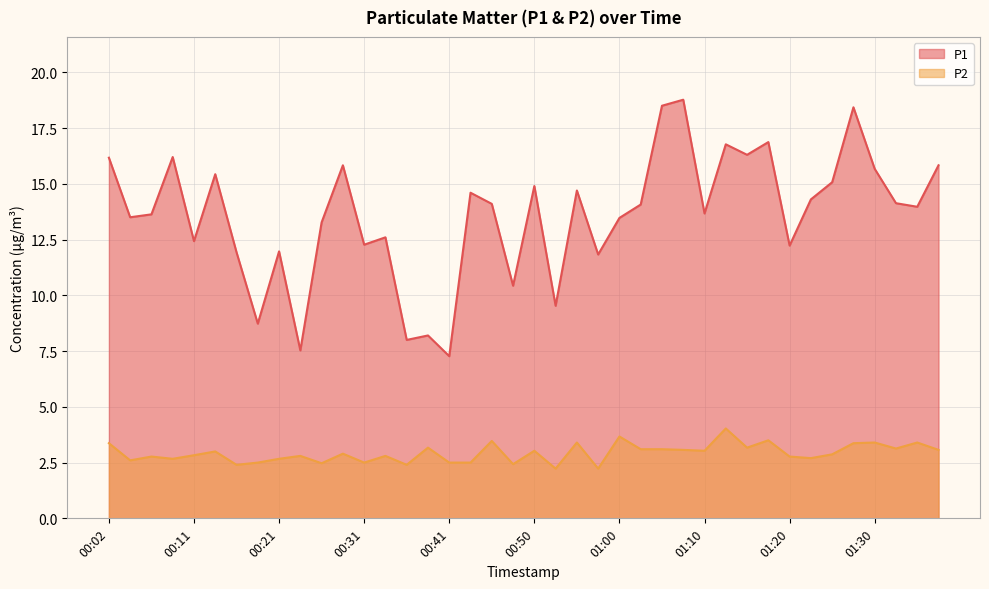

What are all the series names shown in the legend?

P1, P2